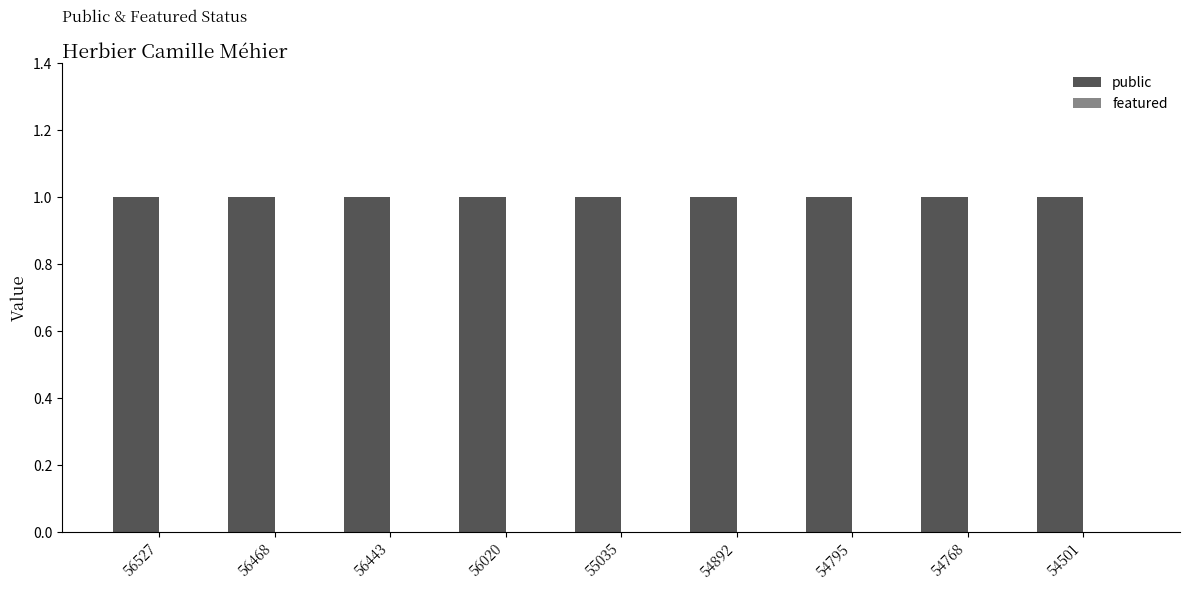

How many bars are there in each group?

2